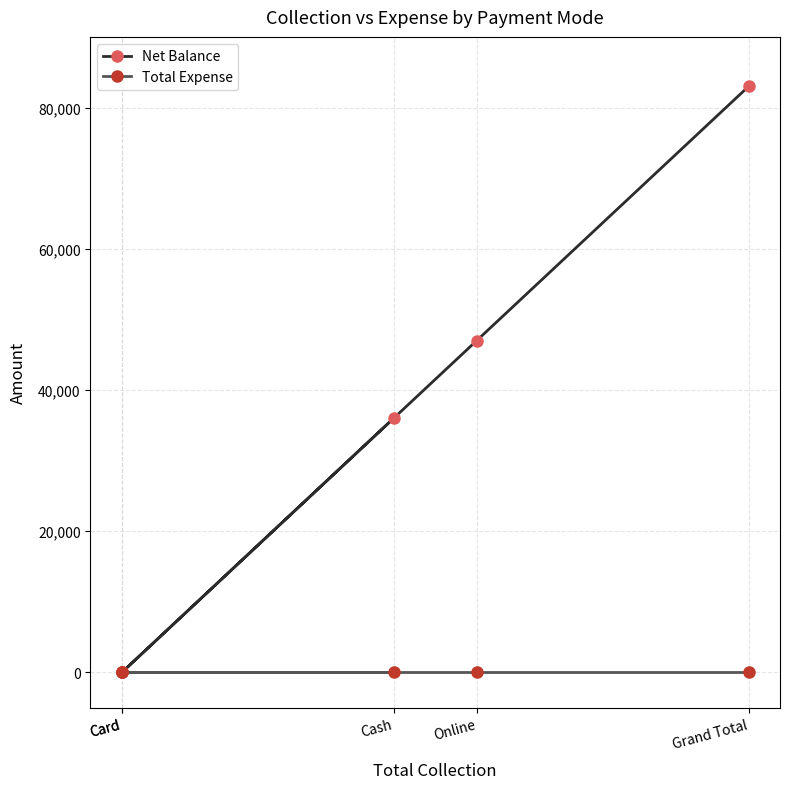

What are all the series names shown in the legend?

Net Balance, Total Expense